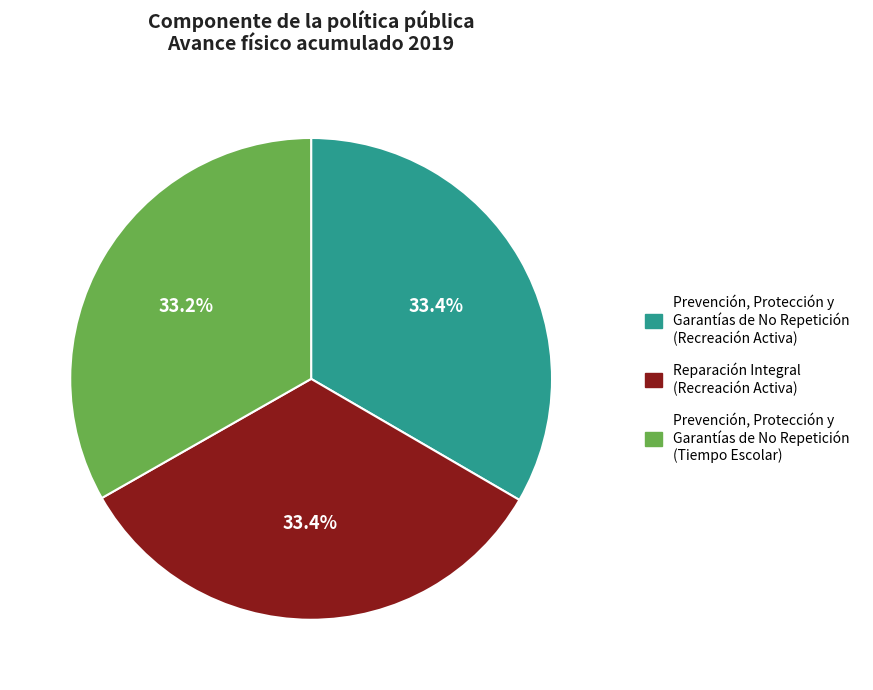

How many segments does this pie chart have?

3